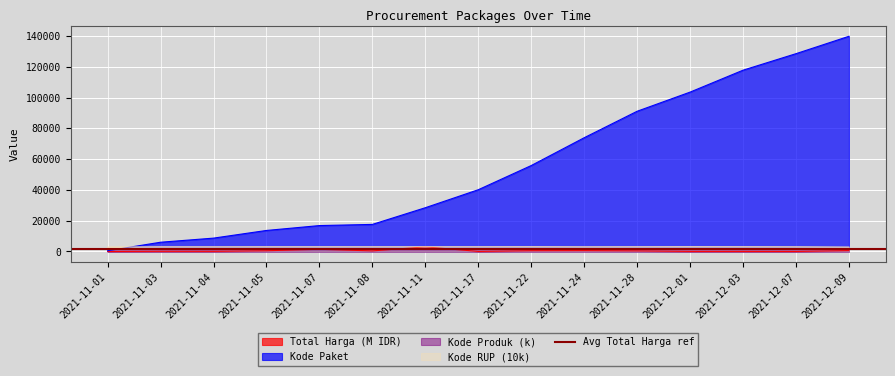

Is it true that Kode Produk equals 1758.8 at 2021-12-01?

False